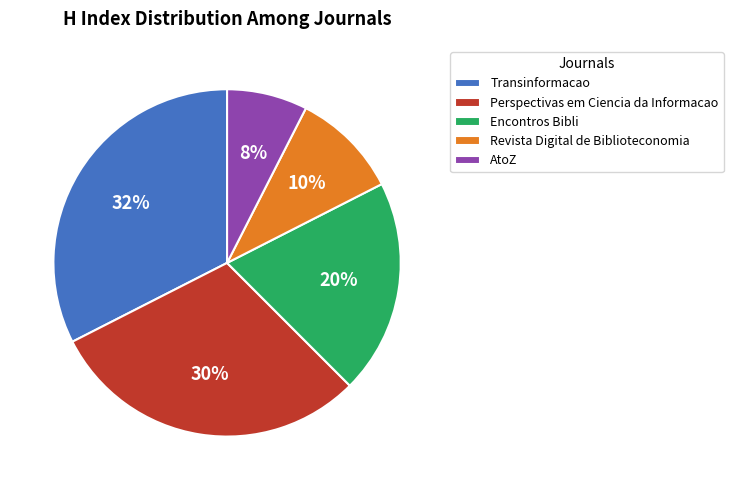

Which slice is the smallest?

AtoZ